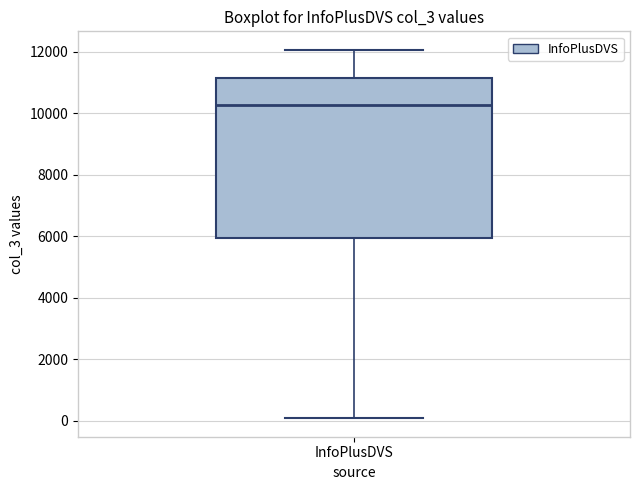

Where does the lower whisker of the box for InfoPlusDVS end on the y-axis? The values are not printed on the chart, so give them approximately, as read against the axis.

0